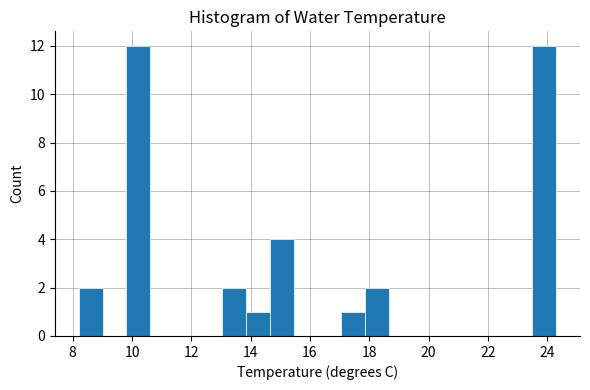

Reading left to right, list every bar in this chart as the range it spans on the x-axis followed by its height. Neither the bar edges nor the heights are printed on the chart, so give them approximately, as read against the axes.

8.2 to 9.0: 2
9.0 to 9.8: 0
9.8 to 10.6: 12
10.6 to 11.4: 0
11.4 to 12.2: 0
12.2 to 13.0: 0
13.0 to 13.8: 2
13.8 to 14.6: 1
14.6 to 15.4: 4
15.4 to 16.2: 0
16.2 to 17.0: 0
17.0 to 17.8: 1
17.8 to 18.6: 2
18.6 to 19.4: 0
19.4 to 20.2: 0
20.2 to 21.0: 0
21.0 to 21.8: 0
21.8 to 22.6: 0
22.6 to 23.4: 0
23.4 to 24.4: 12